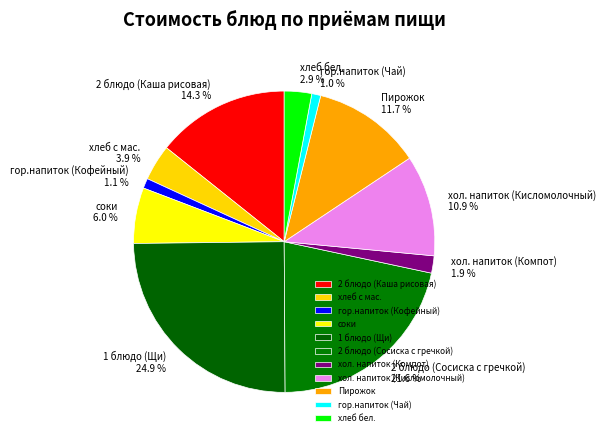

Between 2 блюдо (Каша рисовая) and 1 блюдо (Щи), which is larger?

1 блюдо (Щи)